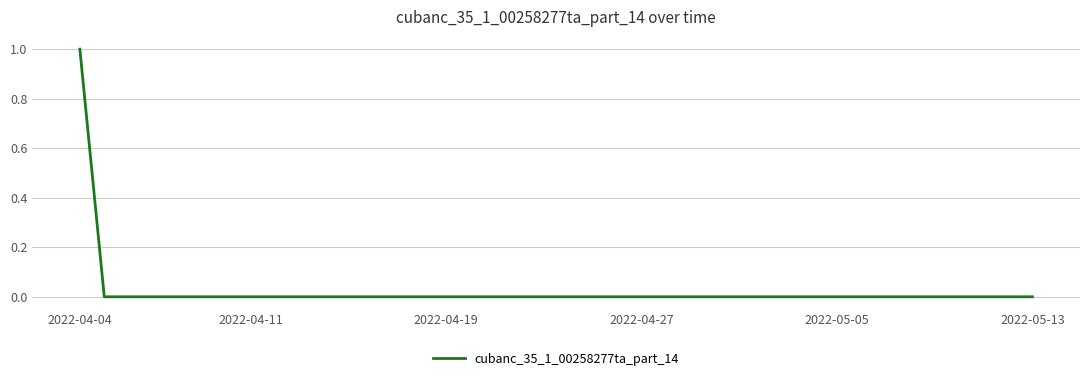

How many lines are shown in the chart?

1